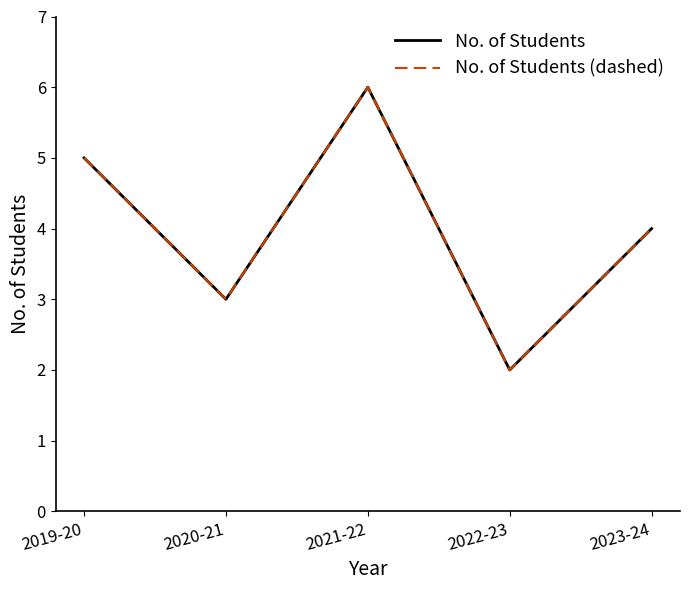

Which category has the lowest value in the No. of Students (dashed) series?

2022-23